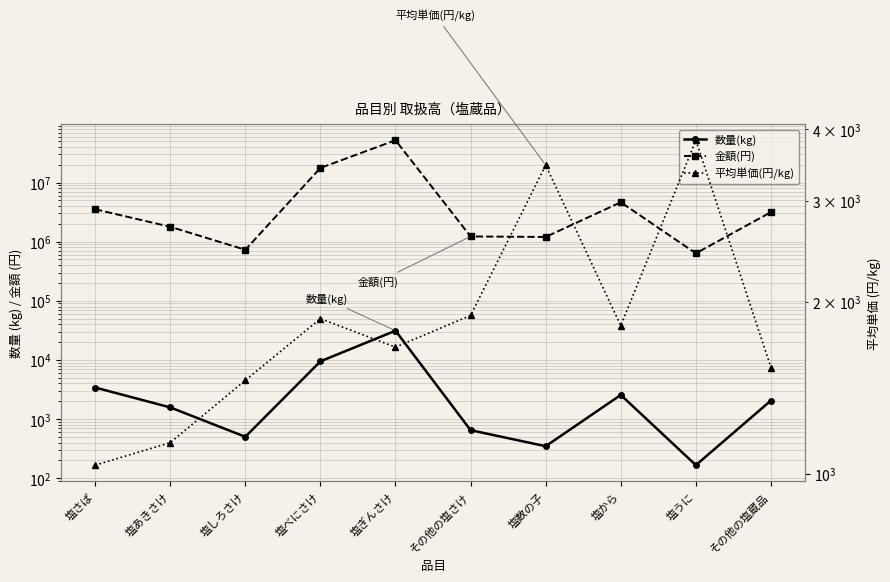

What is the label of the 9th point from the left?

塩うに